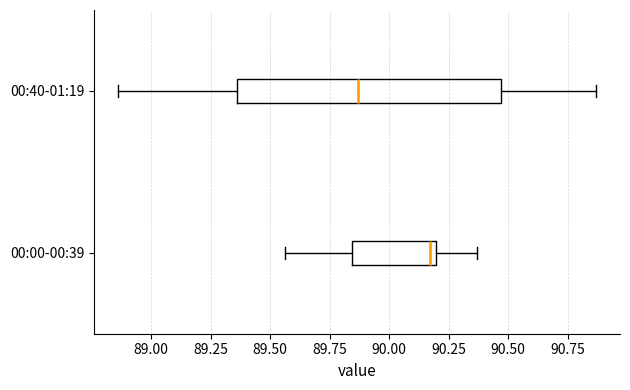

Which box's median line is the furthest to the right?

00:00-00:39